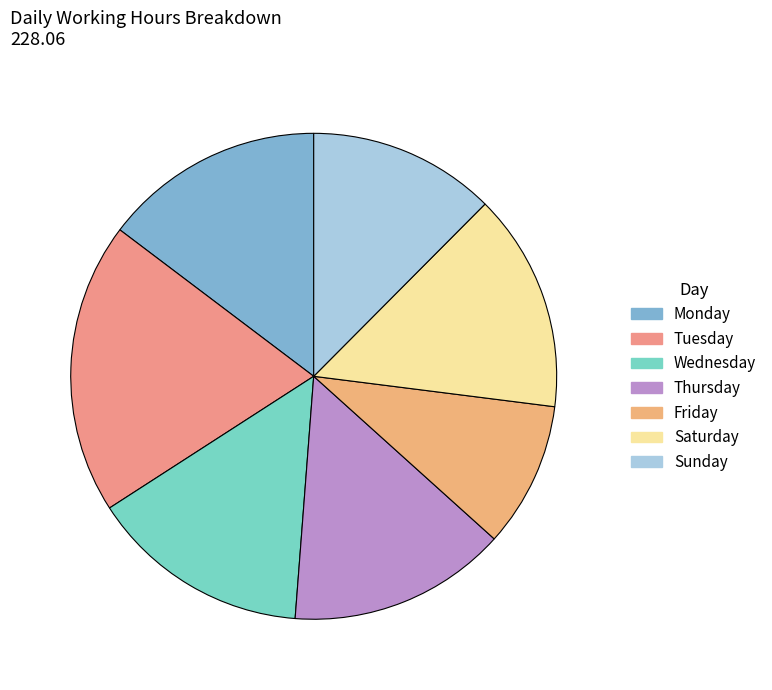

How many slices are in this pie chart?

7